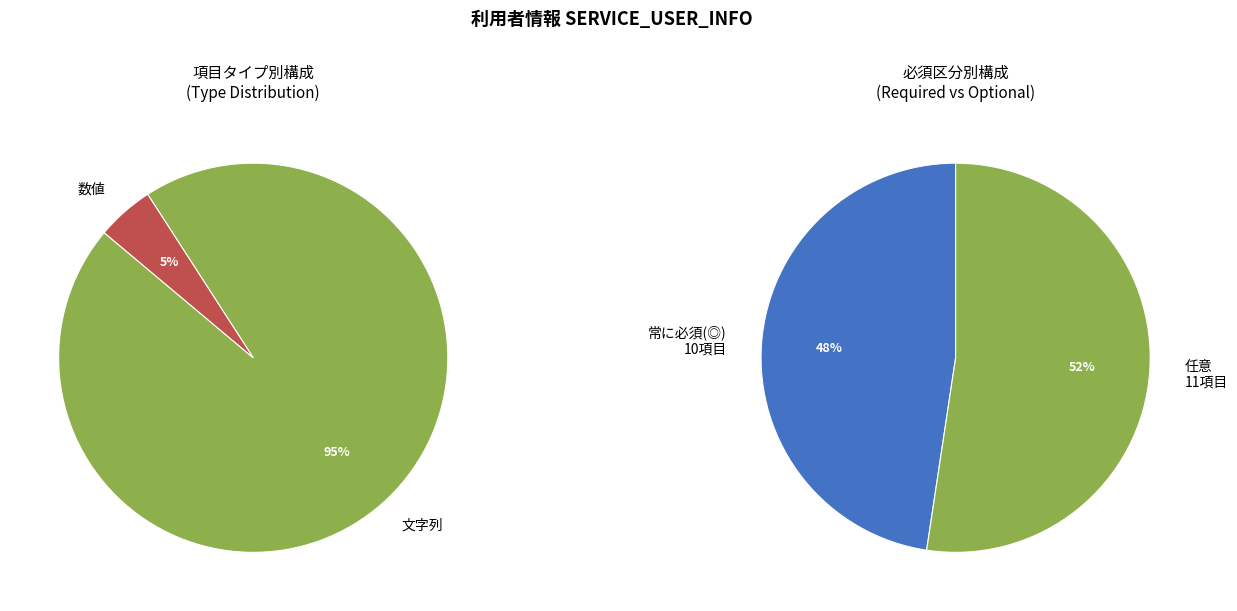

To the nearest percent, what is the combined percentage of 数値 and 文字列?

100%